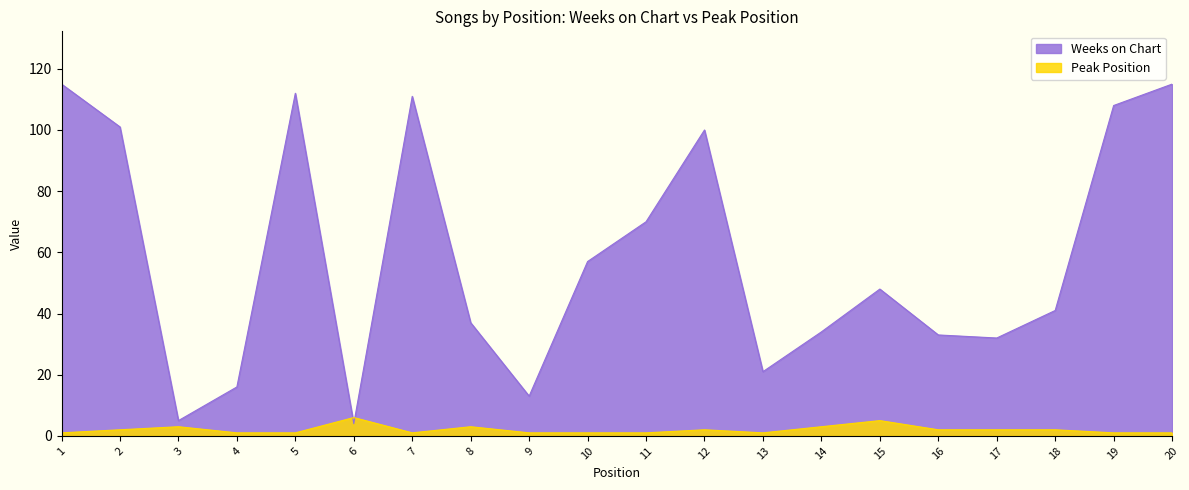

The value of Peak Position at 14 is 1. True or false?

False